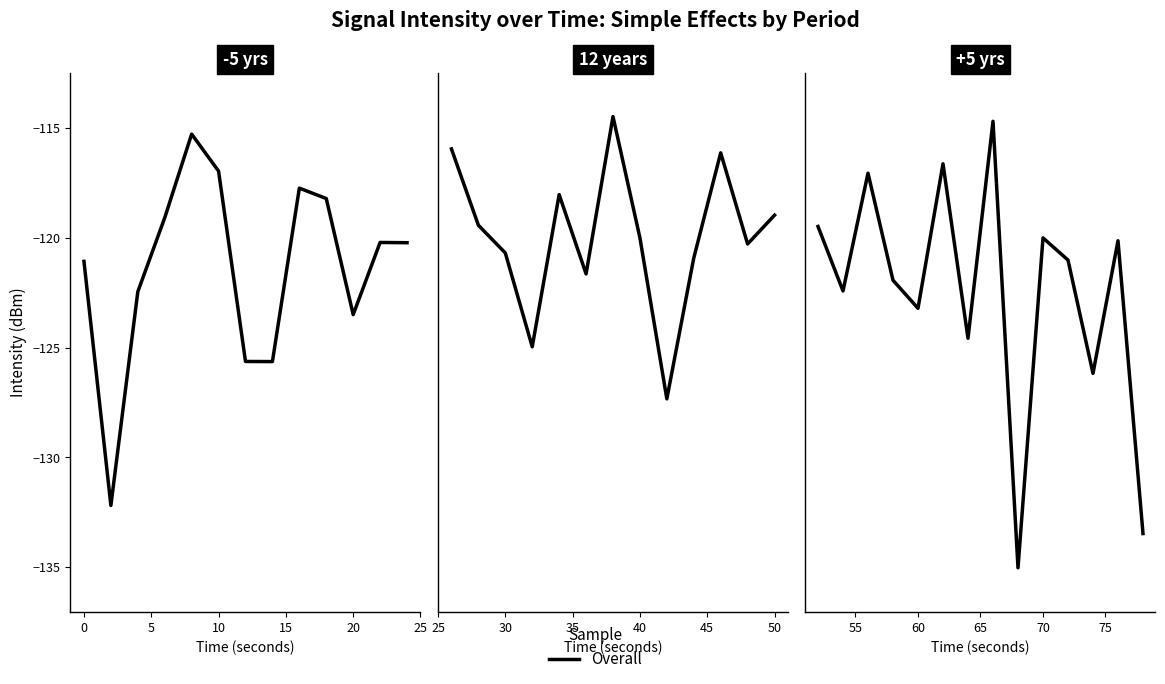

Where is the first local maximum?

5